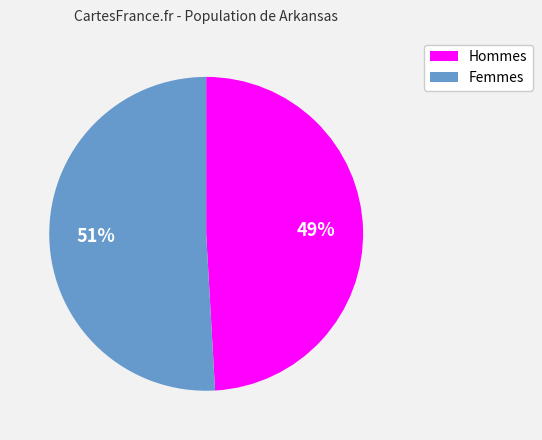

Is there a majority slice in this chart?

Yes